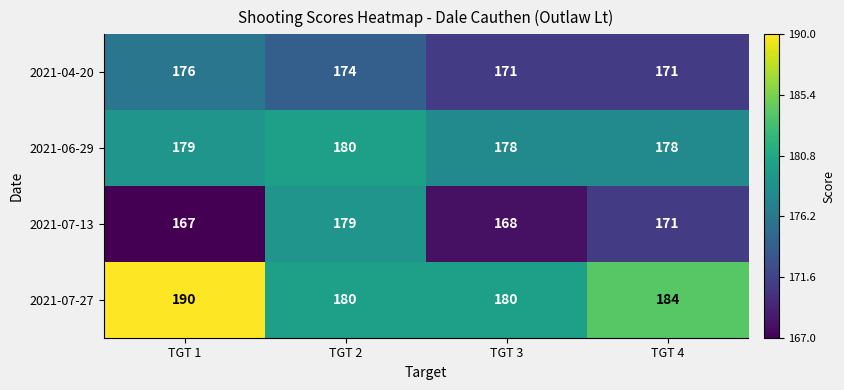

How many series are shown in this chart?

4